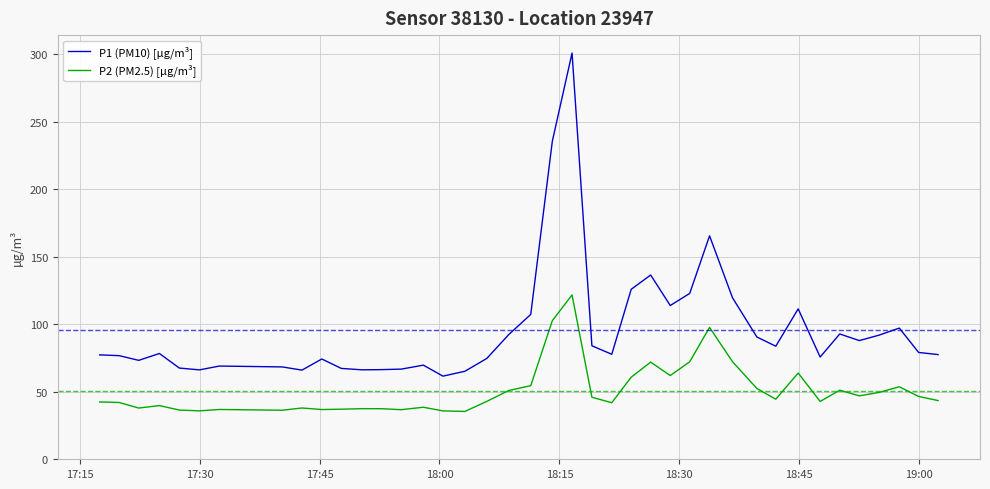

List the series in order of their peak value, lowest first.

P2 (PM2.5) [µg/m³], P1 (PM10) [µg/m³]